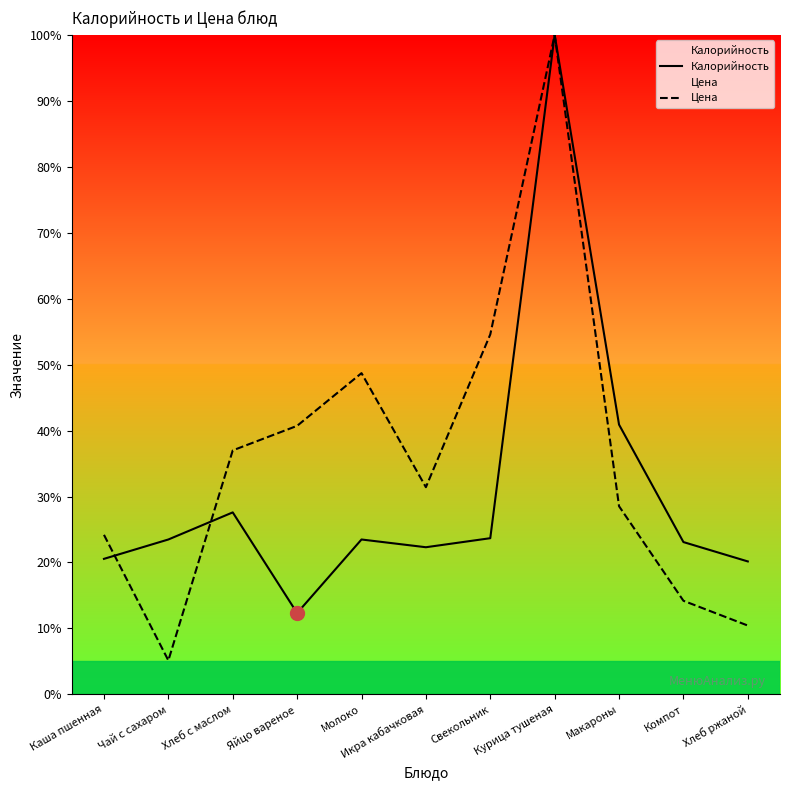

What is the sum of the Калорийность values at Молоко and Икра кабачковая?

45.8